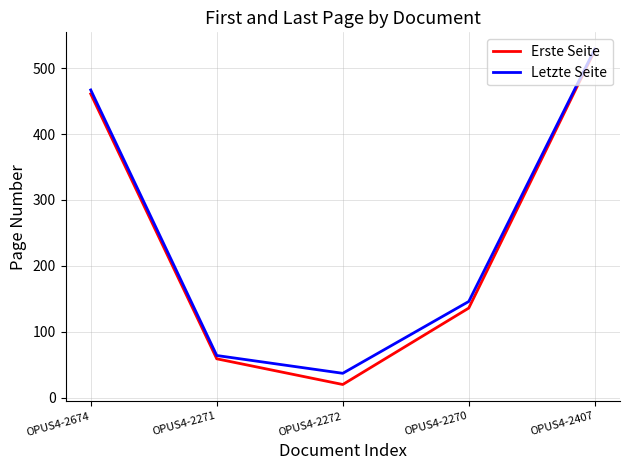

What is the highest value of the Erste Seite series?

527